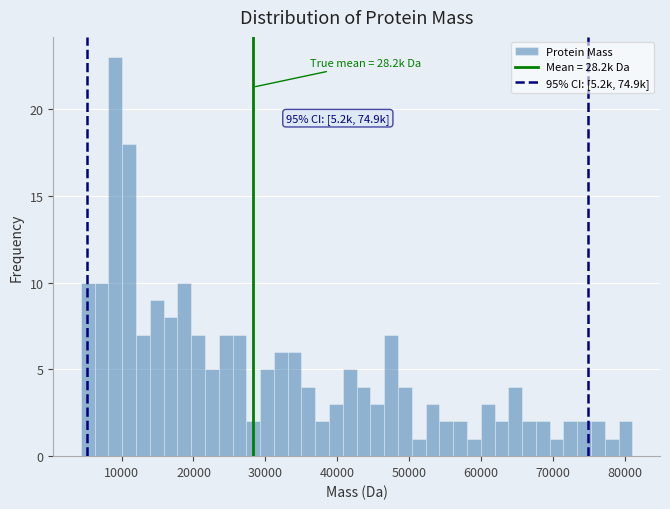

Read against the x-axis, roughly where is the centre of the tallest bar?

9000